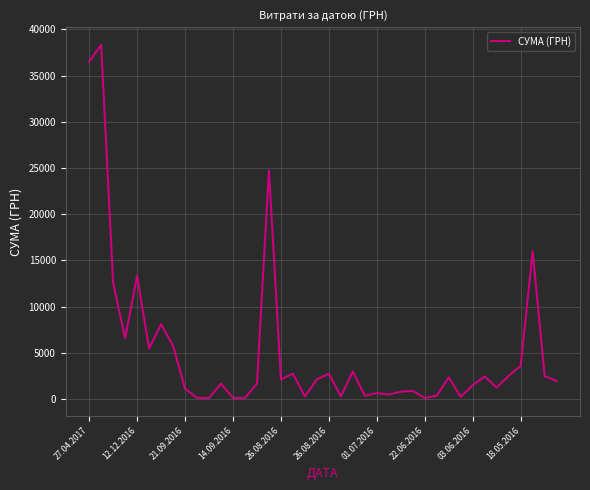

What is the difference between the maximum and minimum values?

38215.2